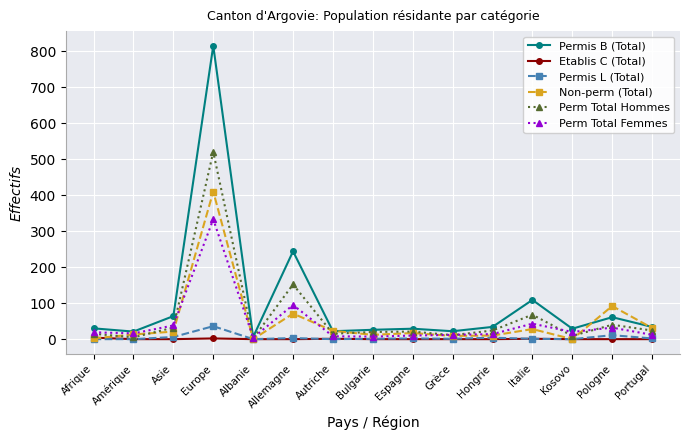

Which series has the largest range (max minus min)?

Permis B (Total)